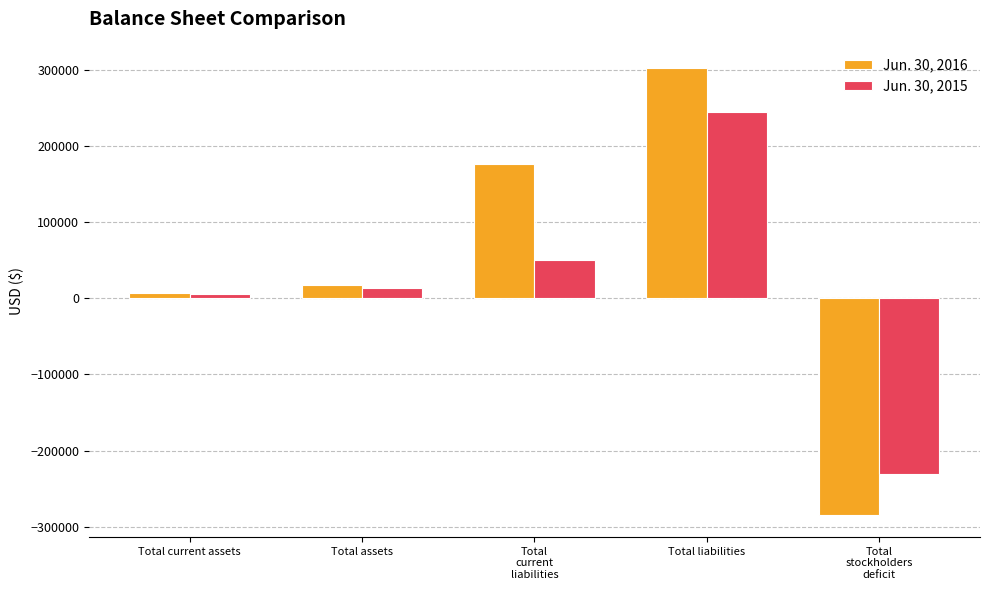

Which series has the widest spread of values?

Jun. 30, 2016